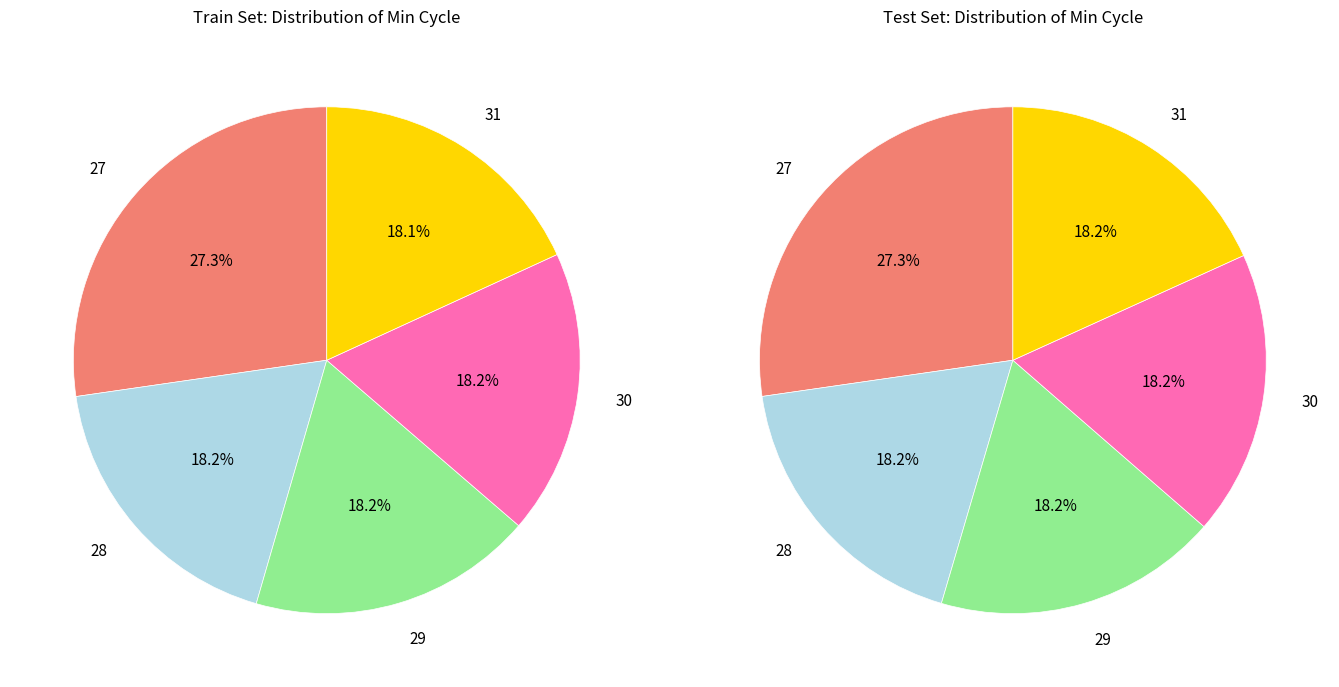

Does Min_cycle=30 represent more than half of the total?

No